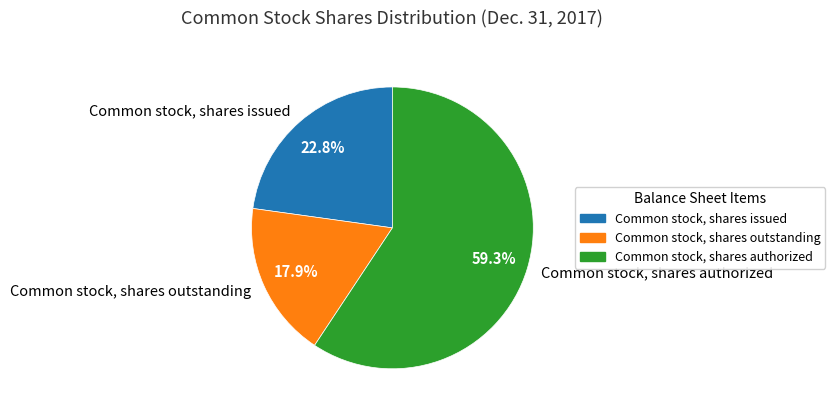

How many slices are in this pie chart?

3